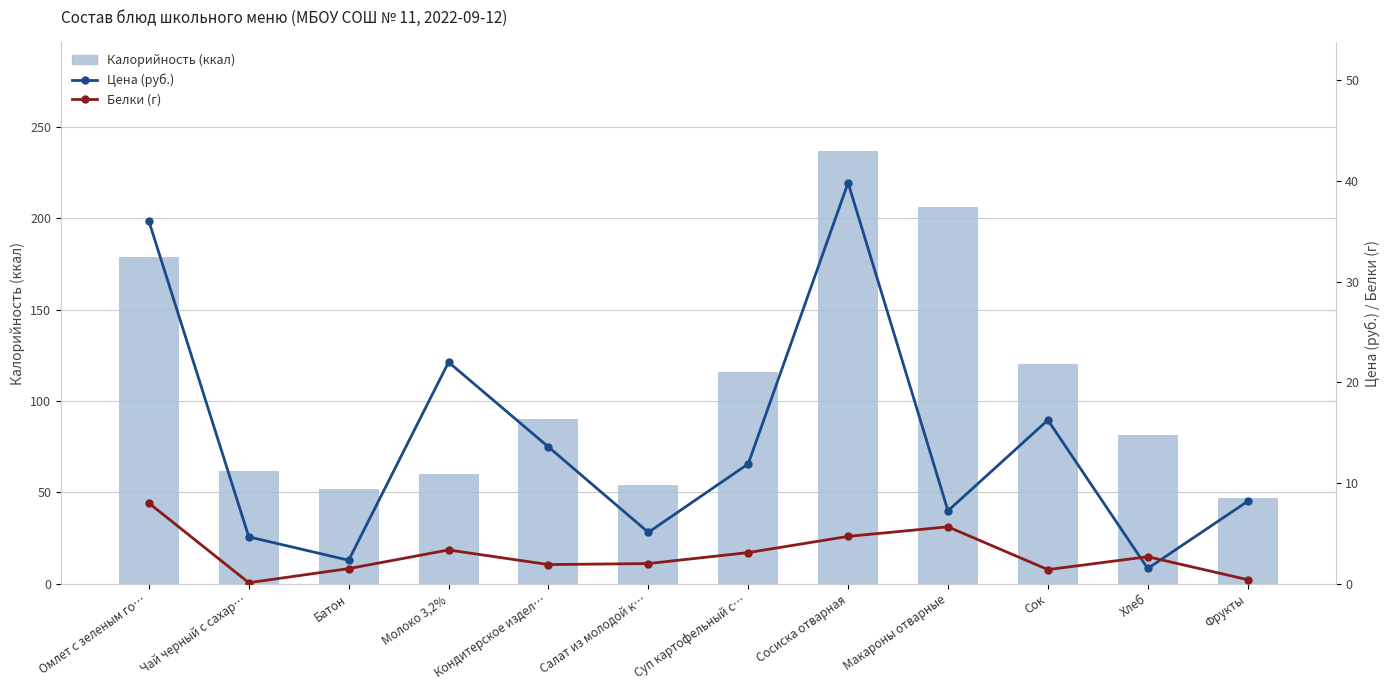

What is the average value of the Калорийность (ккал) series?

108.7